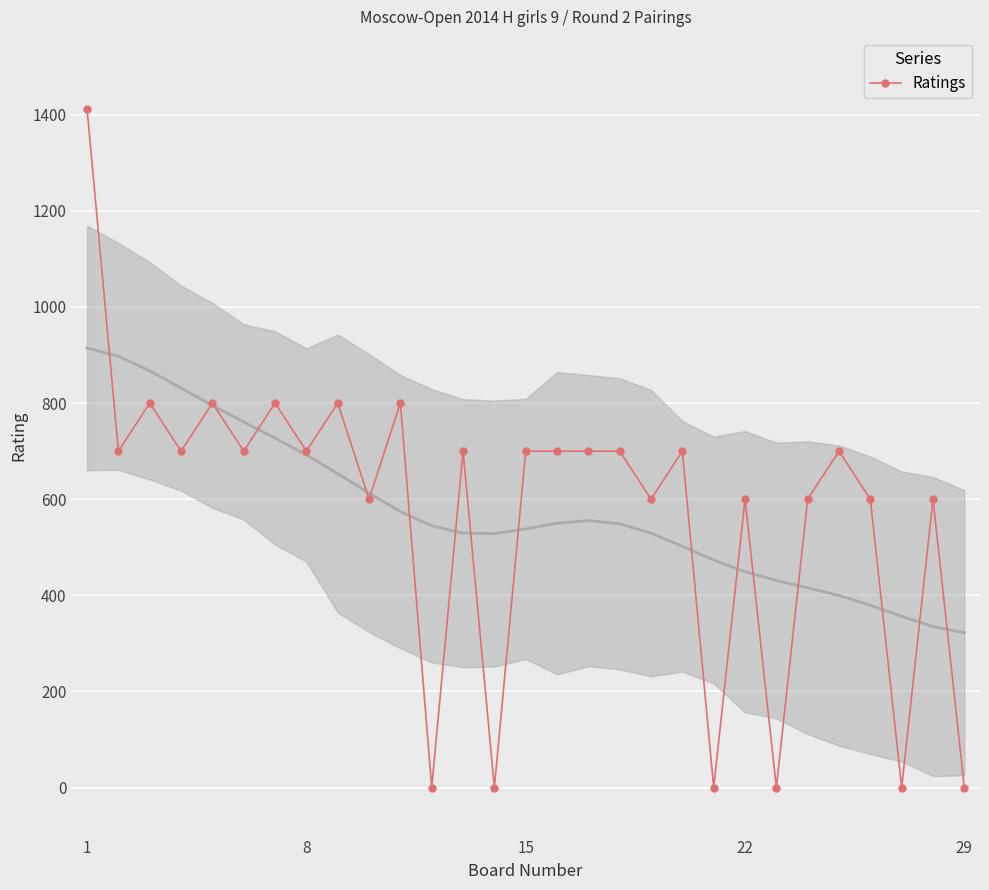

The value of Ratings at 22 is 991. True or false?

False